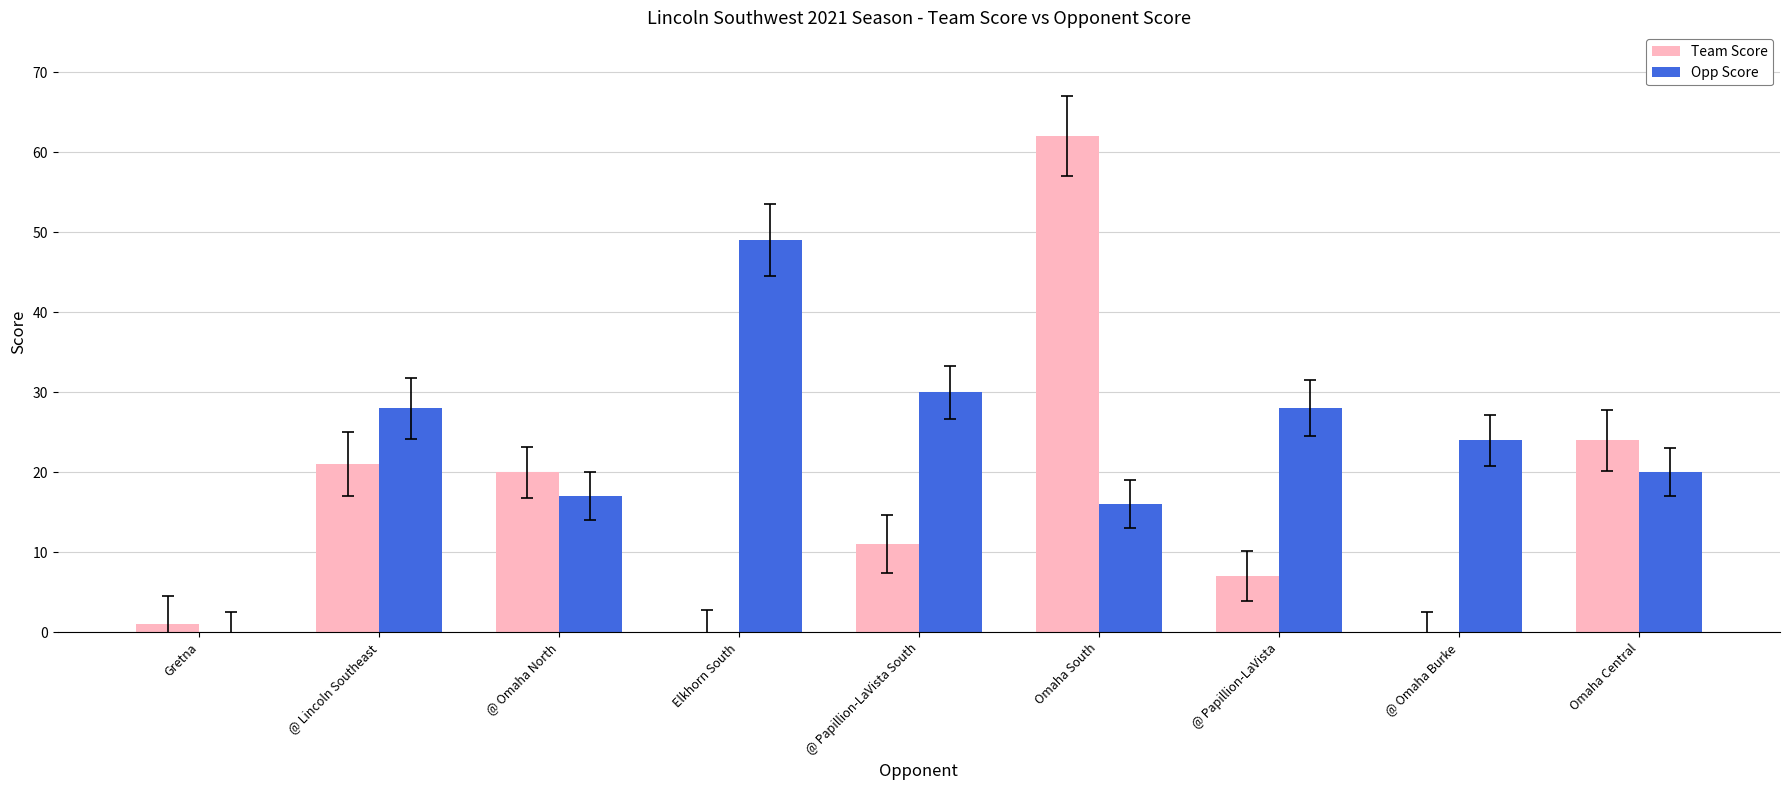

Are the bars horizontal?

No